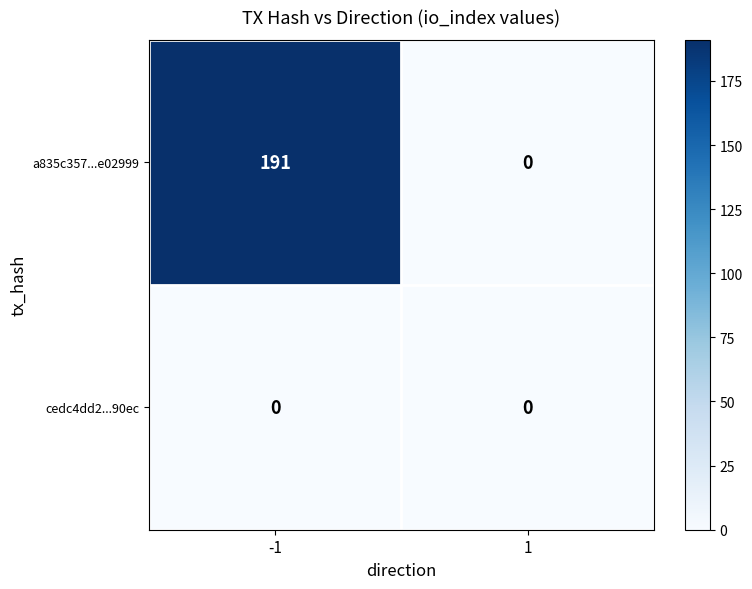

Reading right to left, transcribe all the data shown in this chart.

a835c357...e02999: 1=0	-1=191
cedc4dd2...90ec: 1=0	-1=0